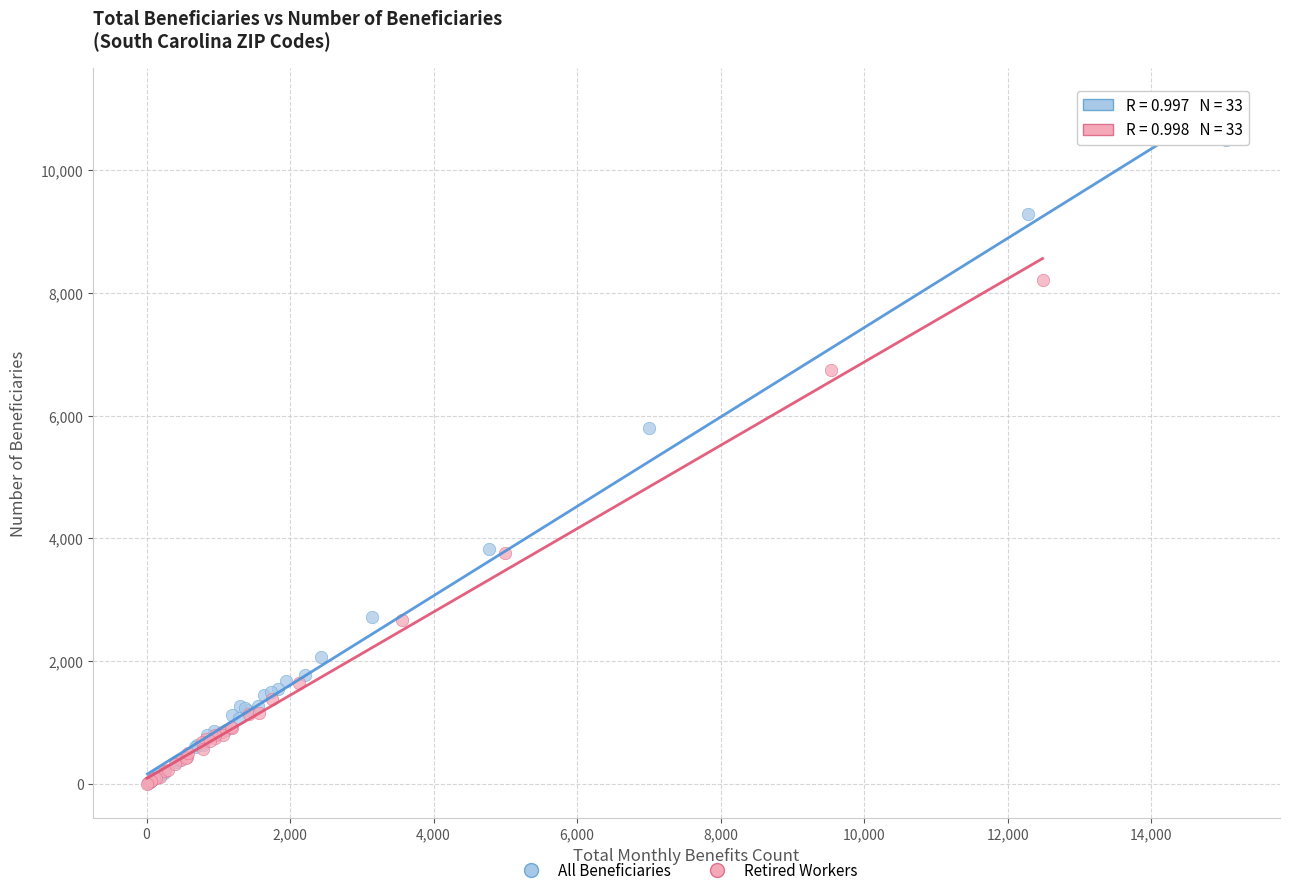

Which series has the widest spread of Y values?

All Beneficiaries